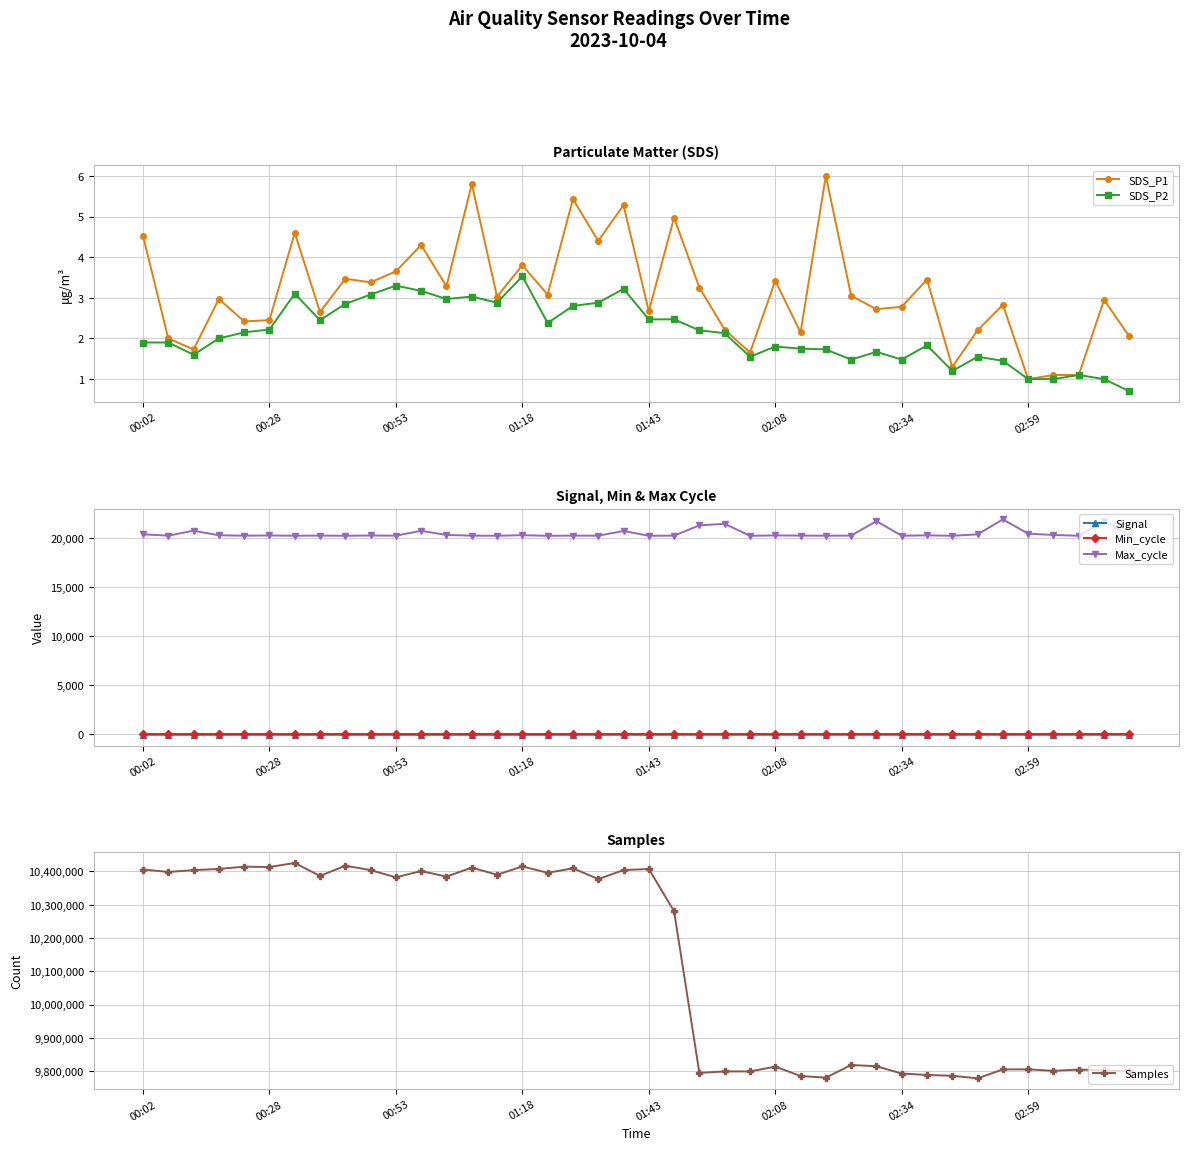

True or false: Max_cycle and SDS_P2 intersect in this chart.

False